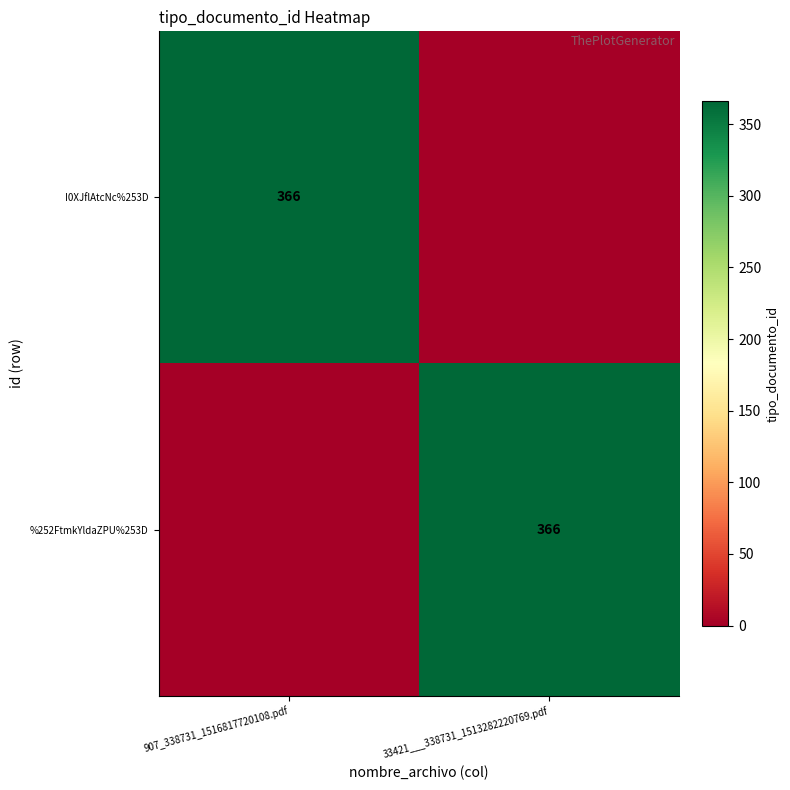

True or false: %252FtmkYldaZPU%253D has a value of 128 at 33421___338731_1513282220769.pdf.

False